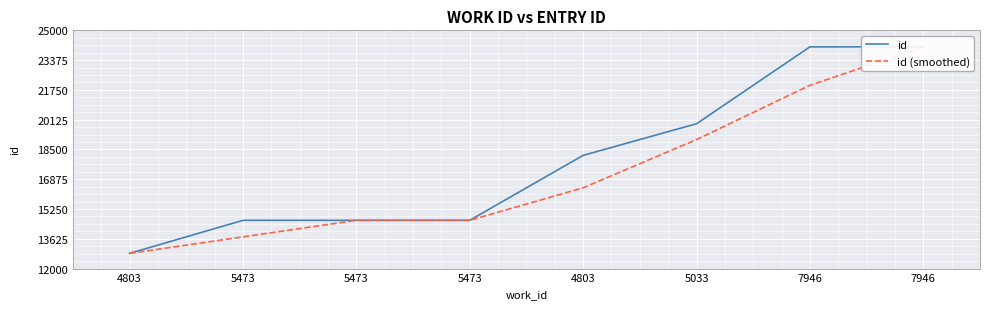

What is the label of the 6th point from the left?

5033